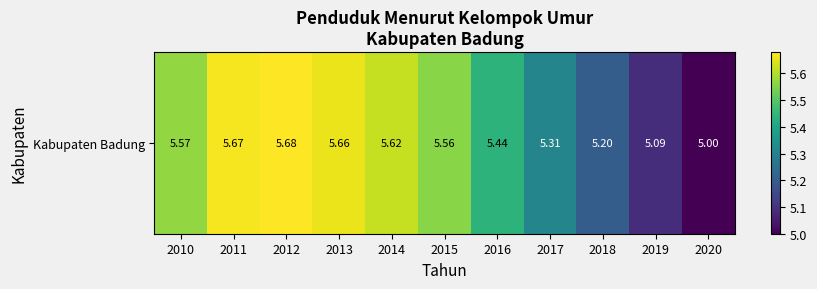

Where is the data nearest to the value 5?

2020